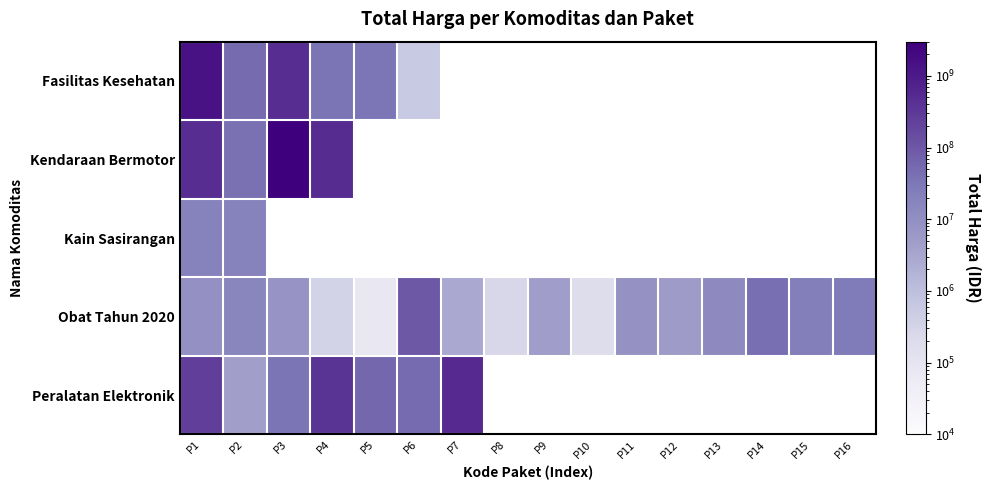

True or false: Kain Sasirangan has a value of 19175000.0 at P1.

True